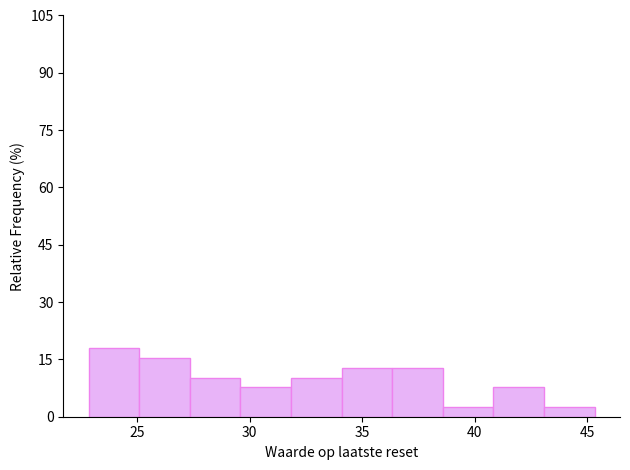

Reading left to right, list every bar in this chart as the range it spans on the x-axis followed by its height. Neither the bar edges nor the heights are printed on the chart, so give them approximately, as read against the axes.

23.0 to 25.0: 18
25.0 to 27.5: 16
27.5 to 29.5: 10
29.5 to 32.0: 8
32.0 to 34.0: 10
34.0 to 36.5: 12
36.5 to 38.5: 12
38.5 to 41.0: 2
41.0 to 43.0: 8
43.0 to 45.5: 2